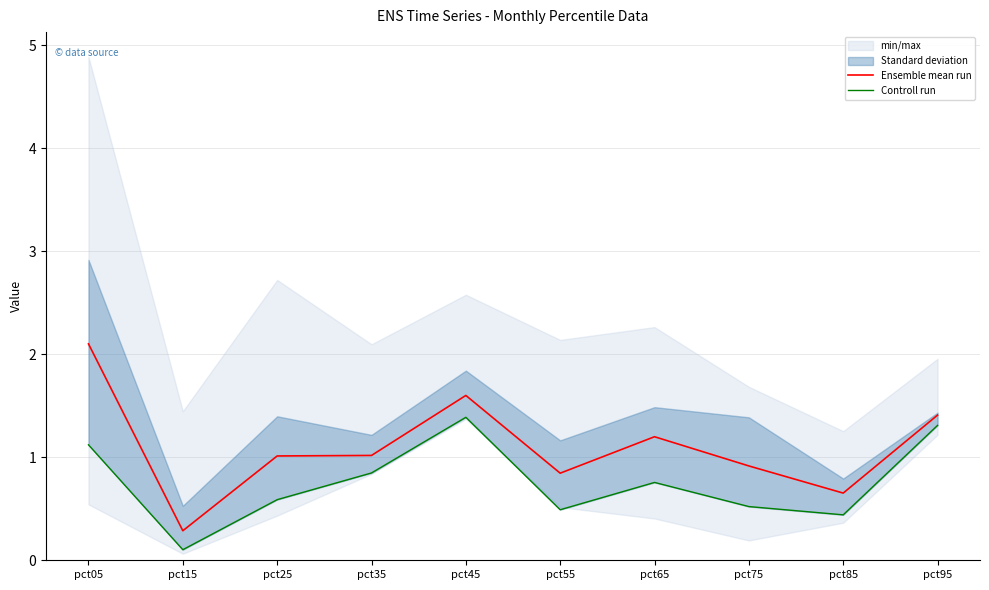

How many data points does each series have?

10